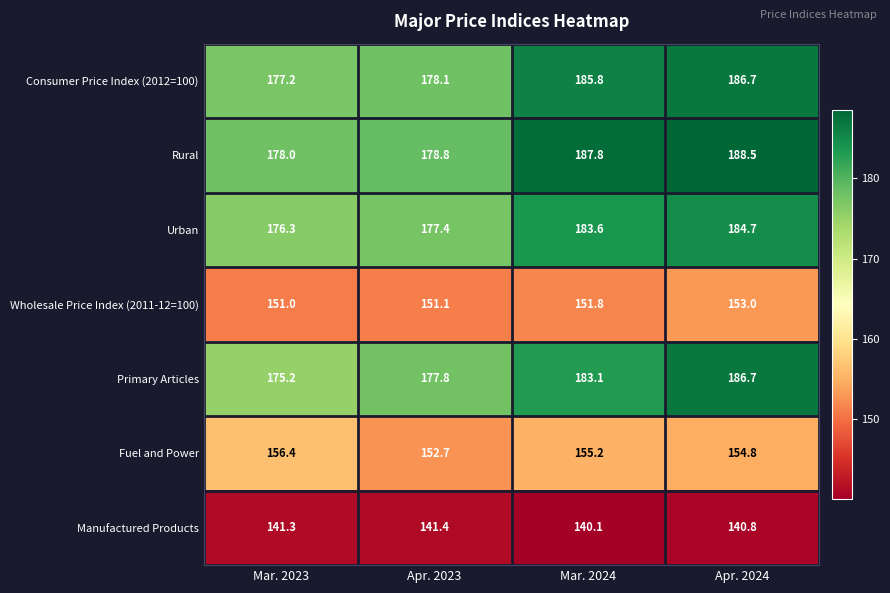

Which series has the largest range (max minus min)?

Primary Articles